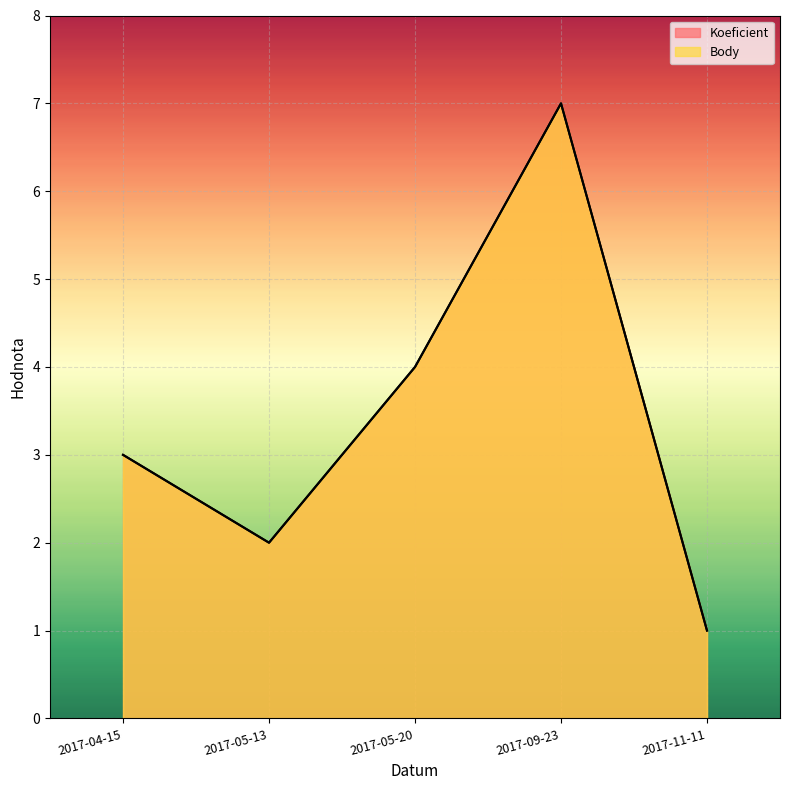

Reading left to right, list all the values displayed in this chart.

Koeficient: 3	2	4	7	1
Body: 3	2	4	7	1